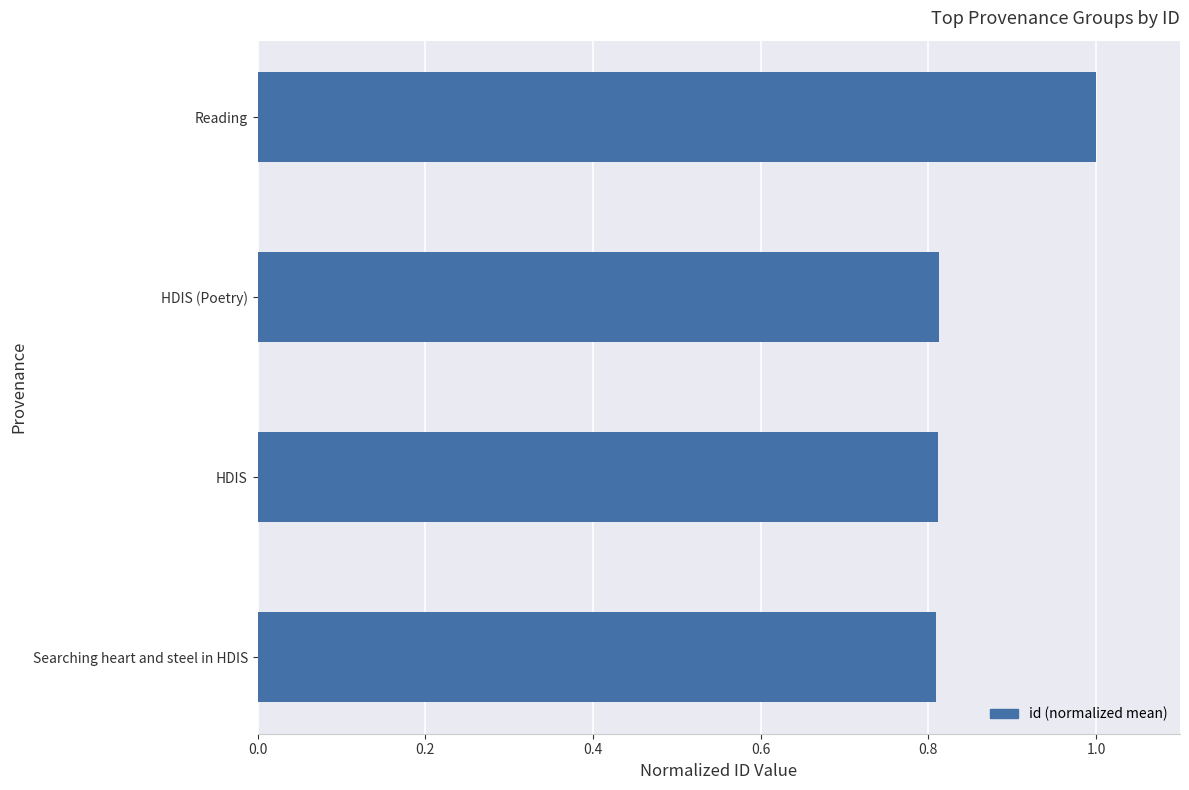

At which category does the chart reach its peak across all series?

Reading